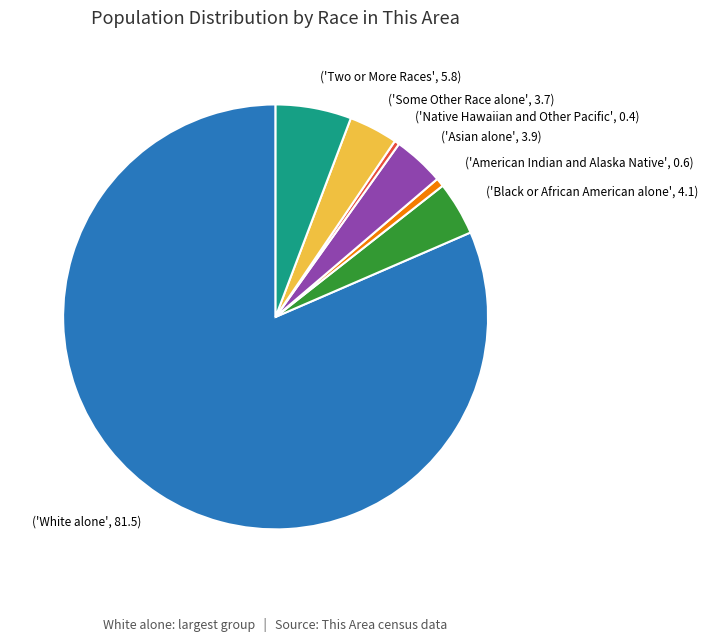

What is the largest slice in the pie chart?

('White alone', 81.5)